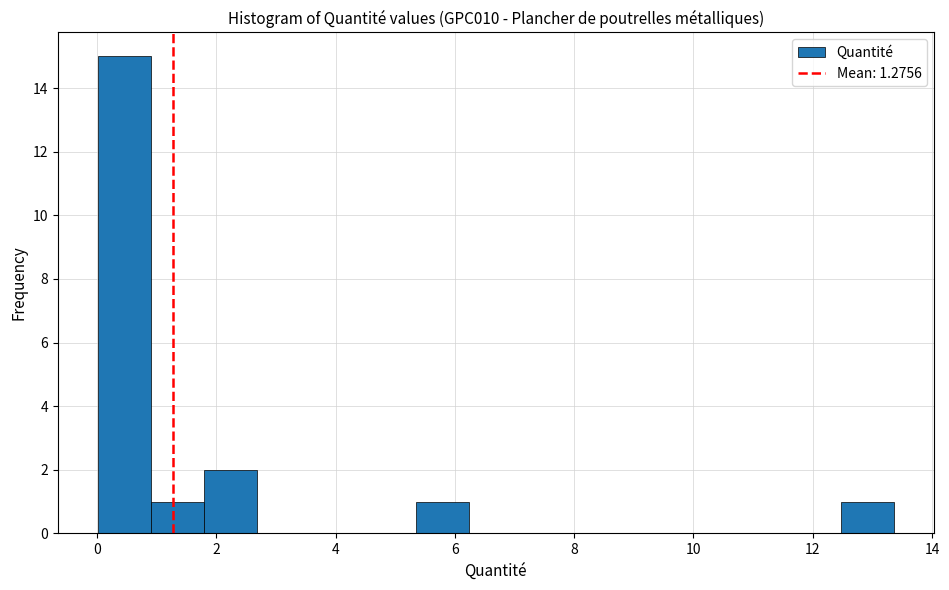

Which range on the x-axis has the tallest bar?

0.0 to 1.0